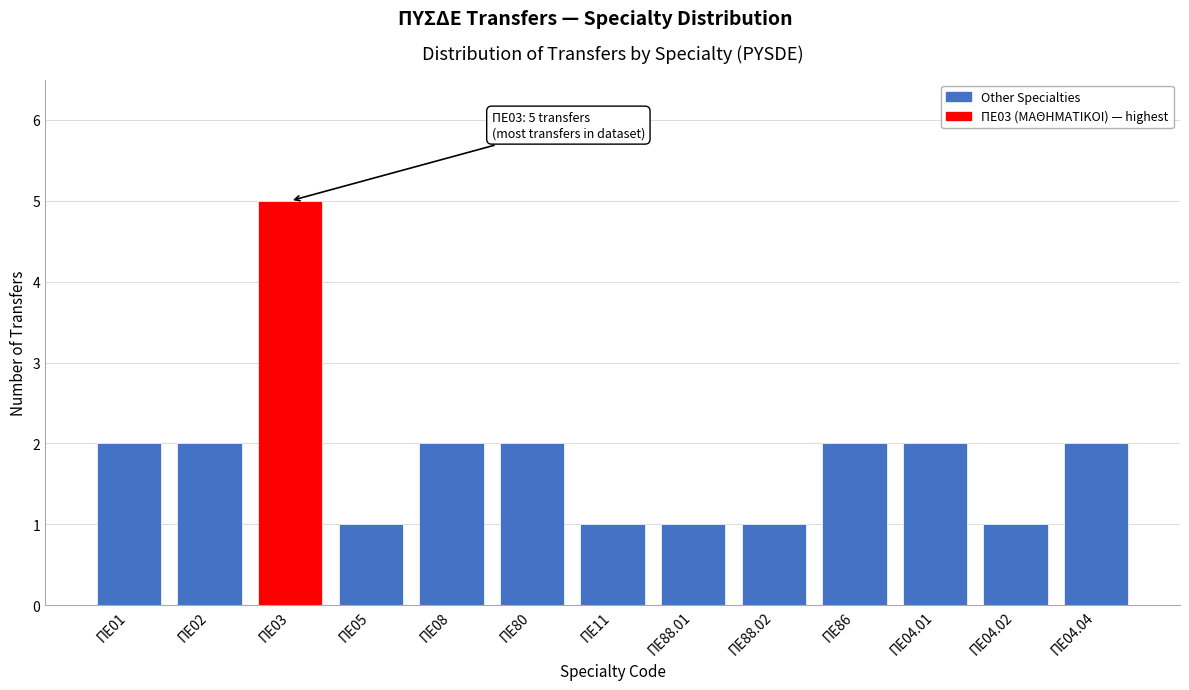

Reading left to right, what are all the values shown in this chart?

ΠΕ01=2	ΠΕ02=2	ΠΕ03=5	ΠΕ05=1	ΠΕ08=2	ΠΕ80=2	ΠΕ11=1	ΠΕ88.01=1	ΠΕ88.02=1	ΠΕ86=2	ΠΕ04.01=2	ΠΕ04.02=1	ΠΕ04.04=2